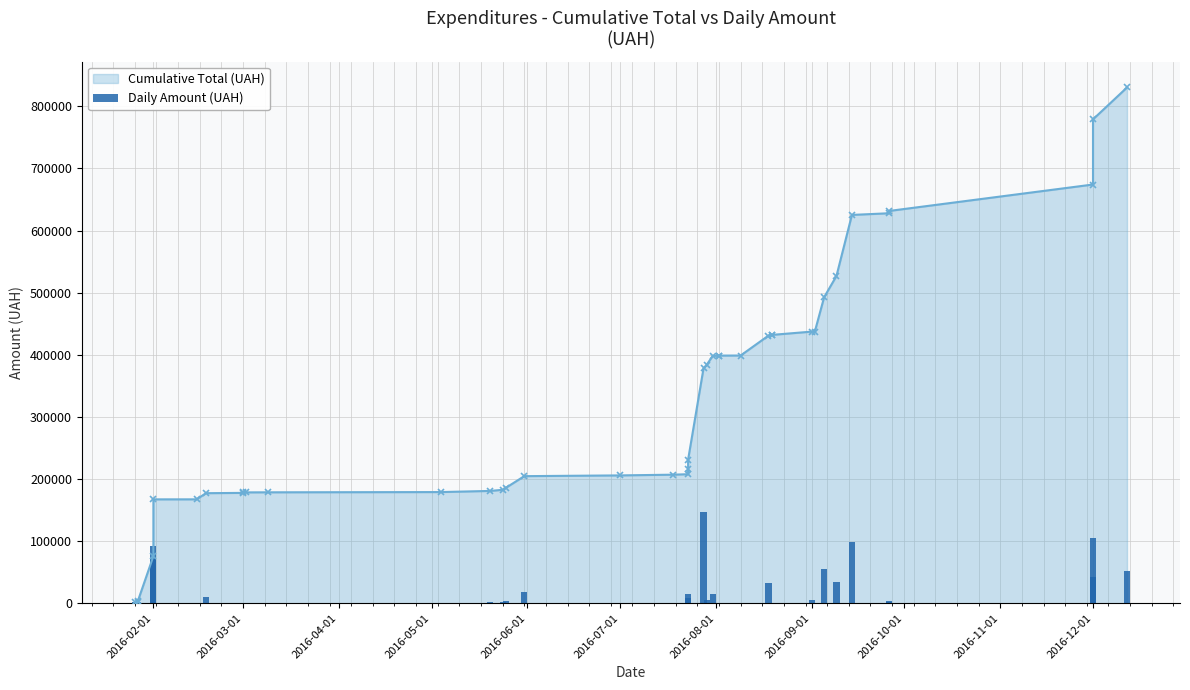

True or false: the data shows 52.5 at 2016-12-01.

False